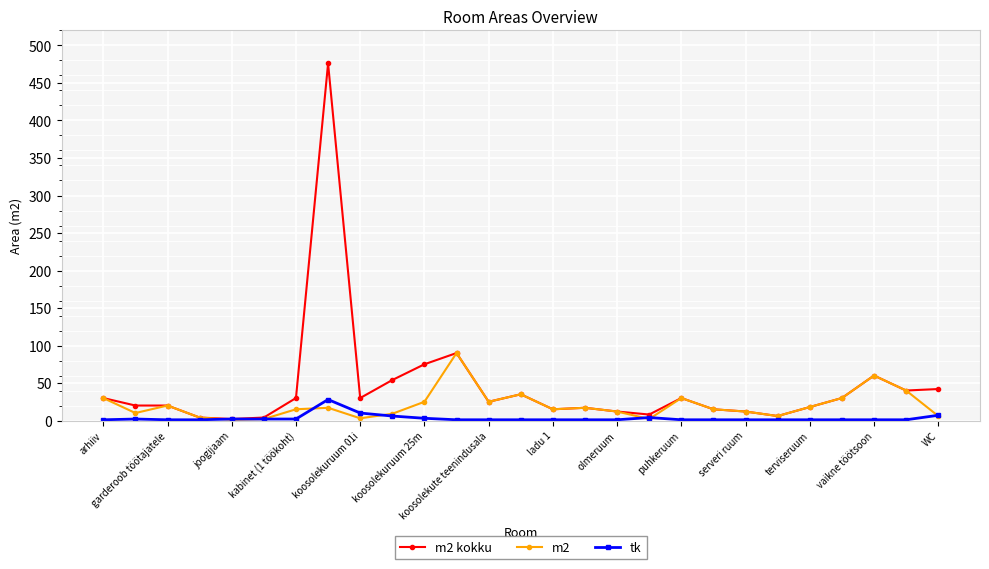

True or false: m2 kokku has more than 0 points higher than both neighbors.

True